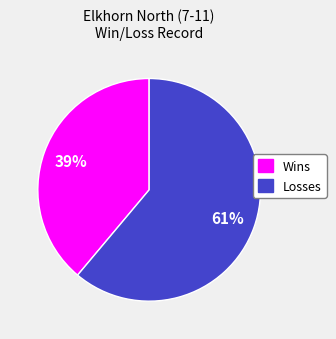

To the nearest percent, what is the difference between the largest and smallest slice percentages?

22%